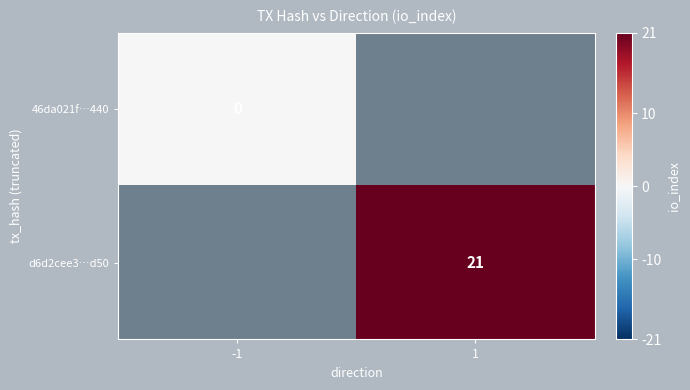

Rank the series by their average value, from lowest to highest.

46da021f…440, d6d2cee3…d50